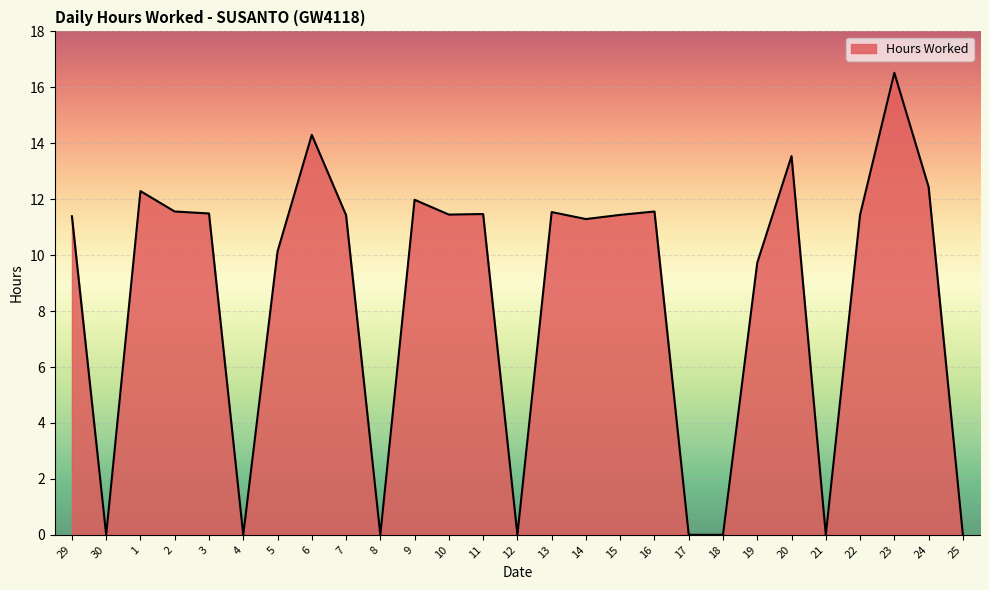

What is the maximum value shown in the chart?

16.5